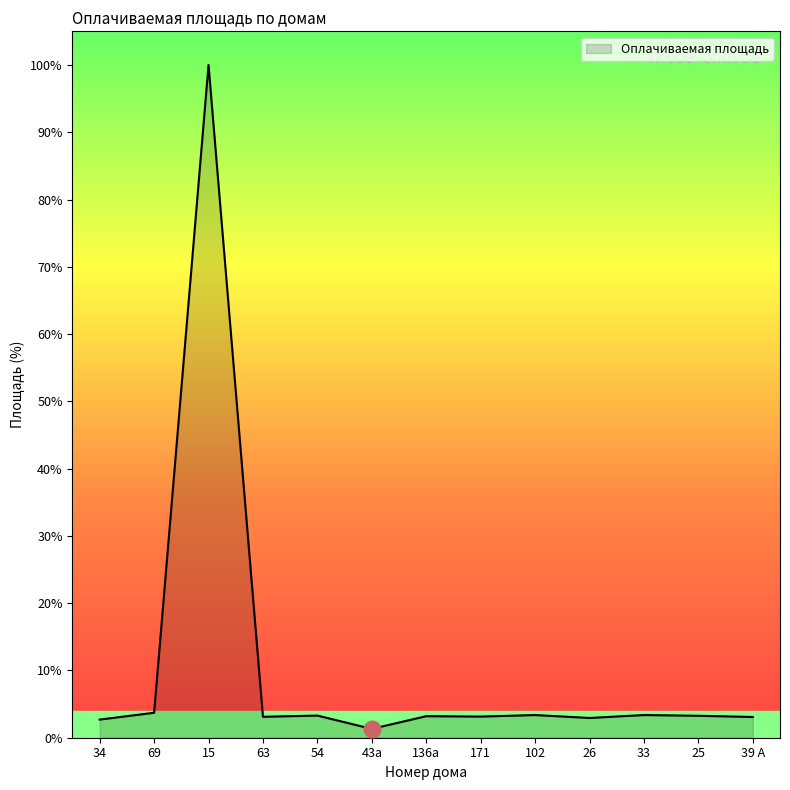

At which category does the chart reach its peak across all series?

15